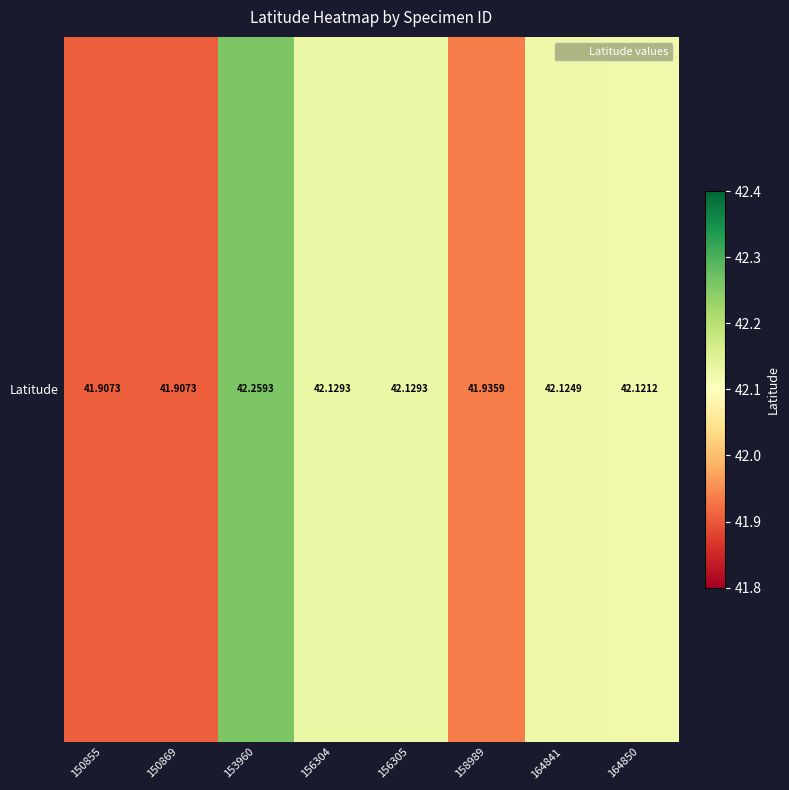

What is the smallest value displayed?

41.9